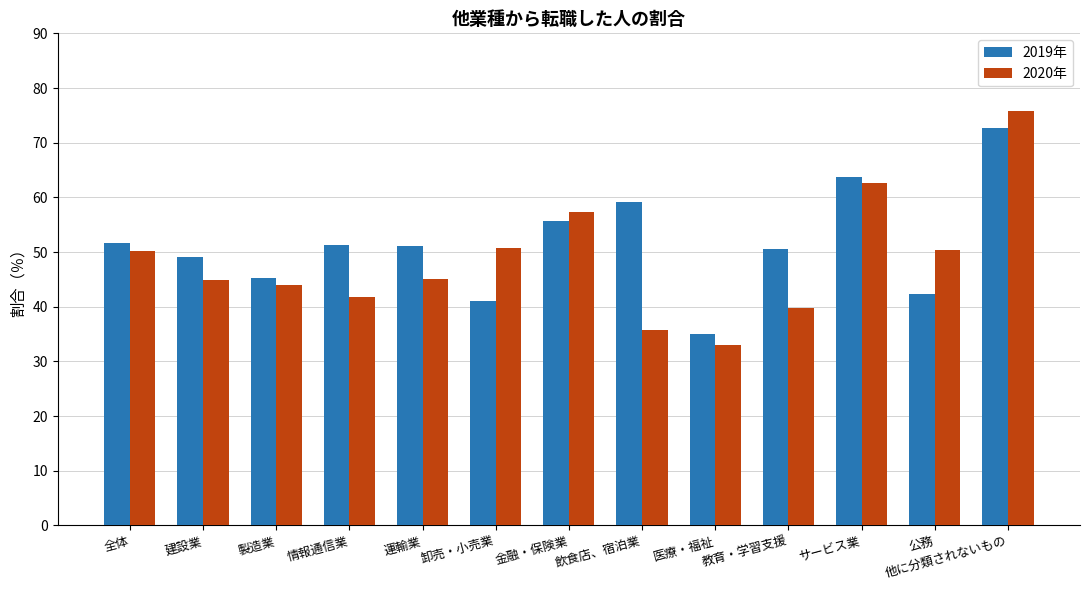

What is the difference between the highest and lowest values at 飲食店、宿泊業?

23.4